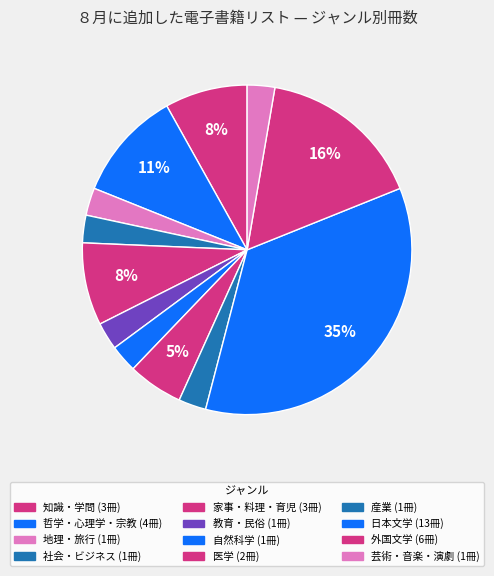

To the nearest percent, what is the difference between the largest and smallest slice percentages?

32%